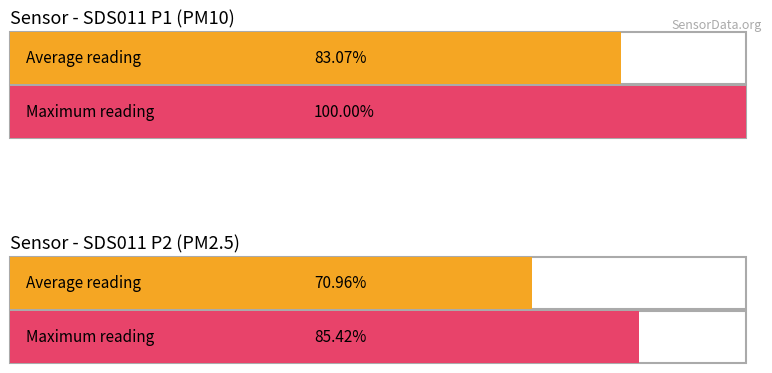

Rank the series by their maximum value, from lowest to highest.

SDS_P2, SDS_P1